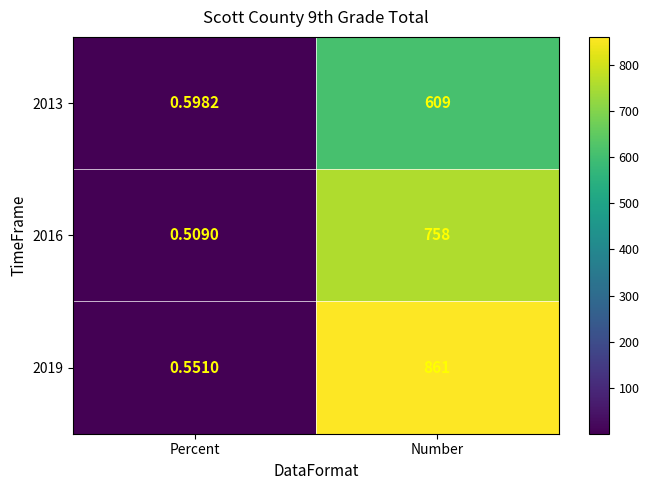

At which label is 2013 closest to 304?

Percent